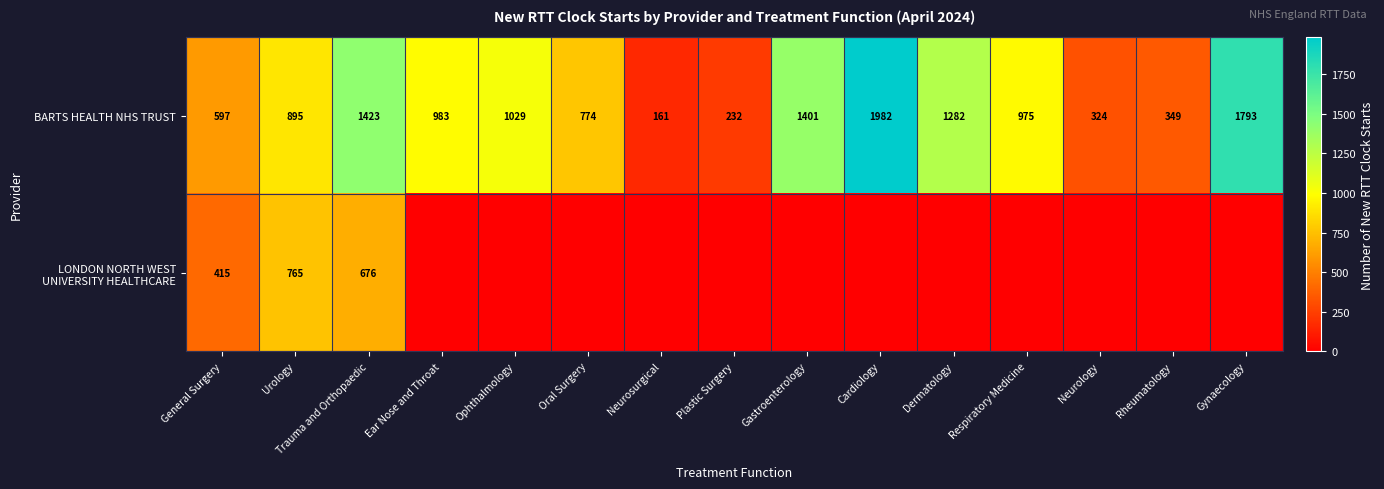

Is it true that BARTS HEALTH NHS TRUST equals 1601 at Respiratory Medicine?

False